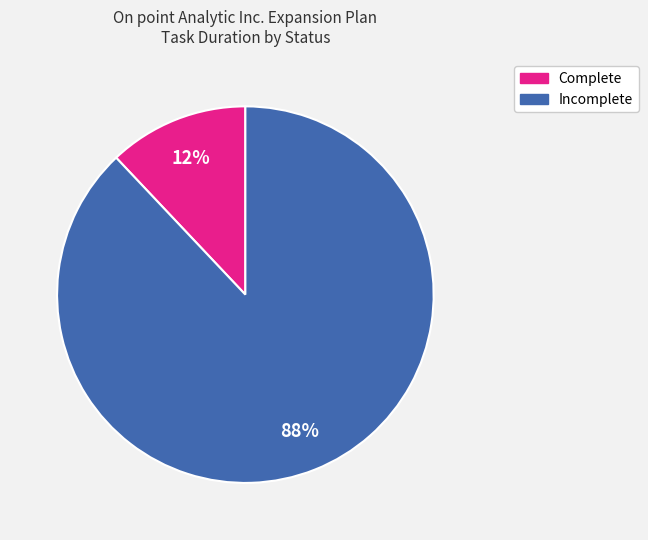

To the nearest percent, what is the average slice percentage?

50%